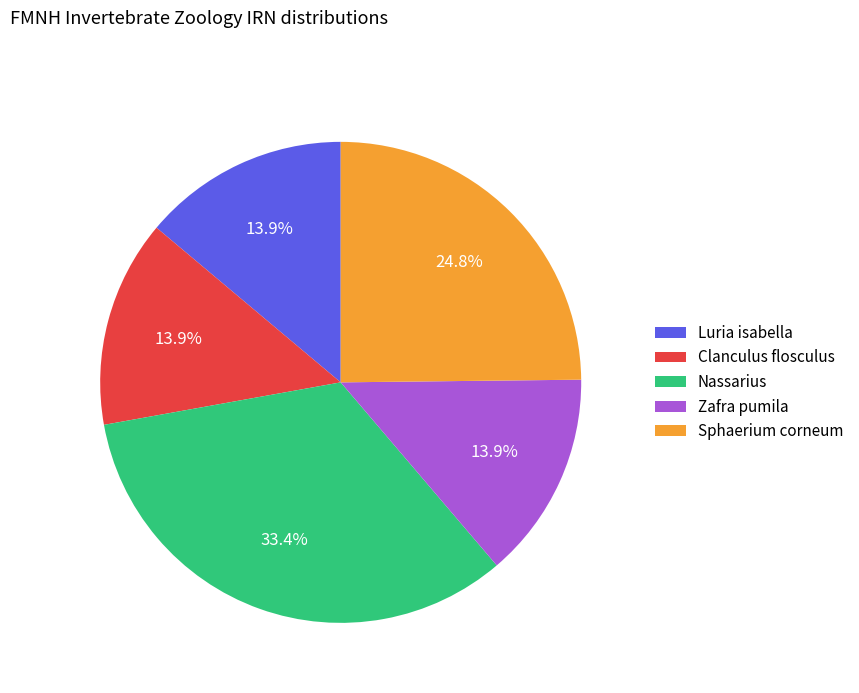

Does any single category account for the majority?

No